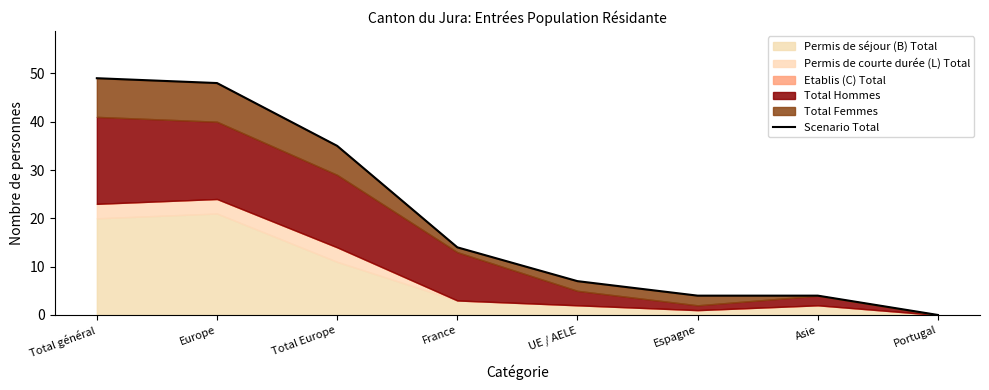

True or false: the data has more than 2 interior local peaks.

False